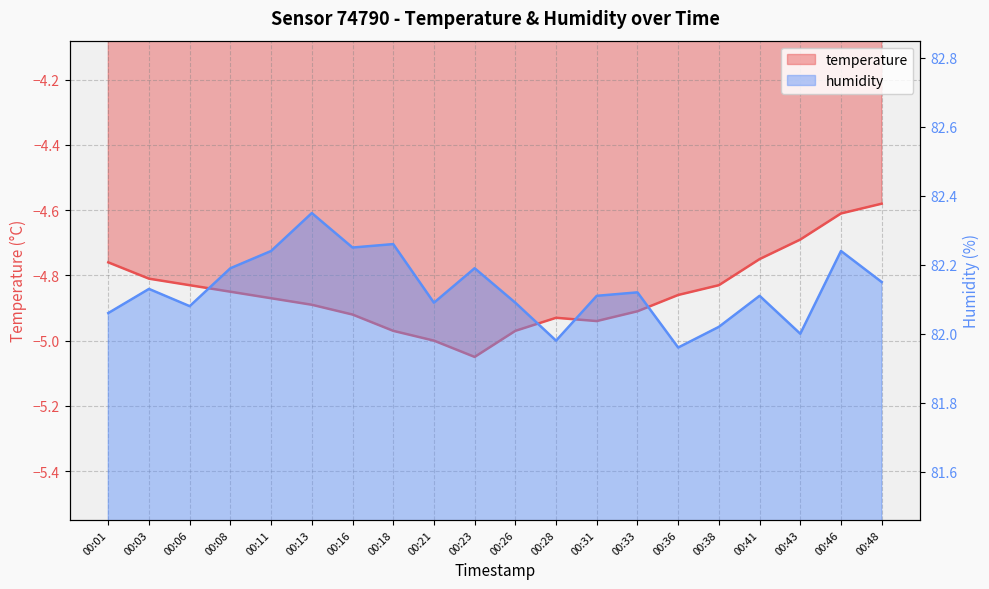

True or false: humidity and temperature cross at least once.

False